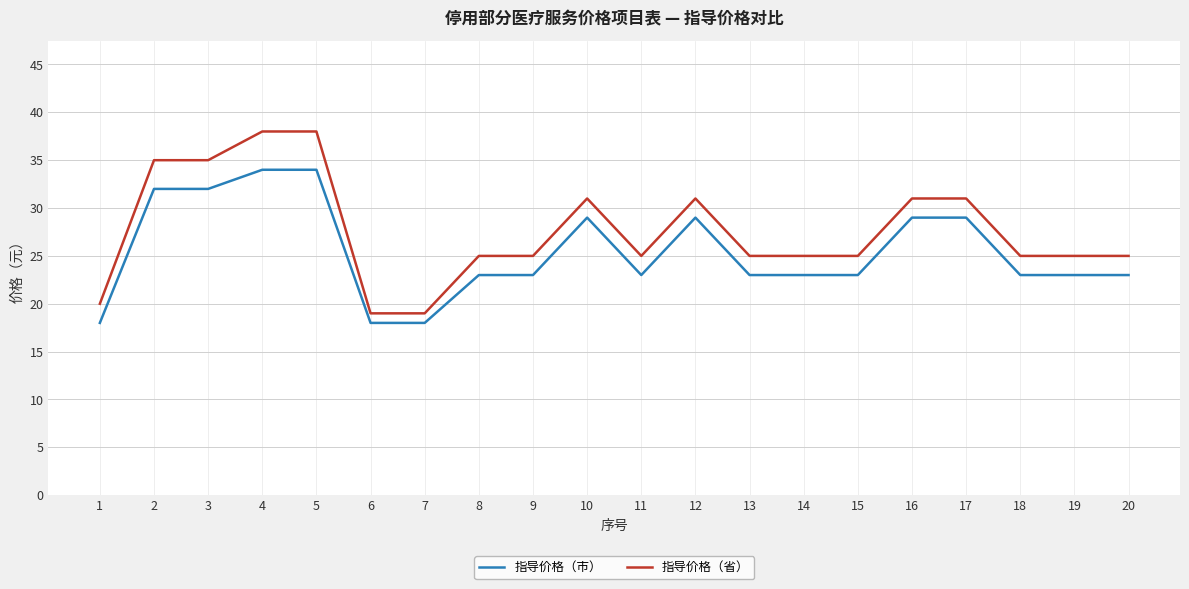

Does the chart have visible grid lines?

Yes